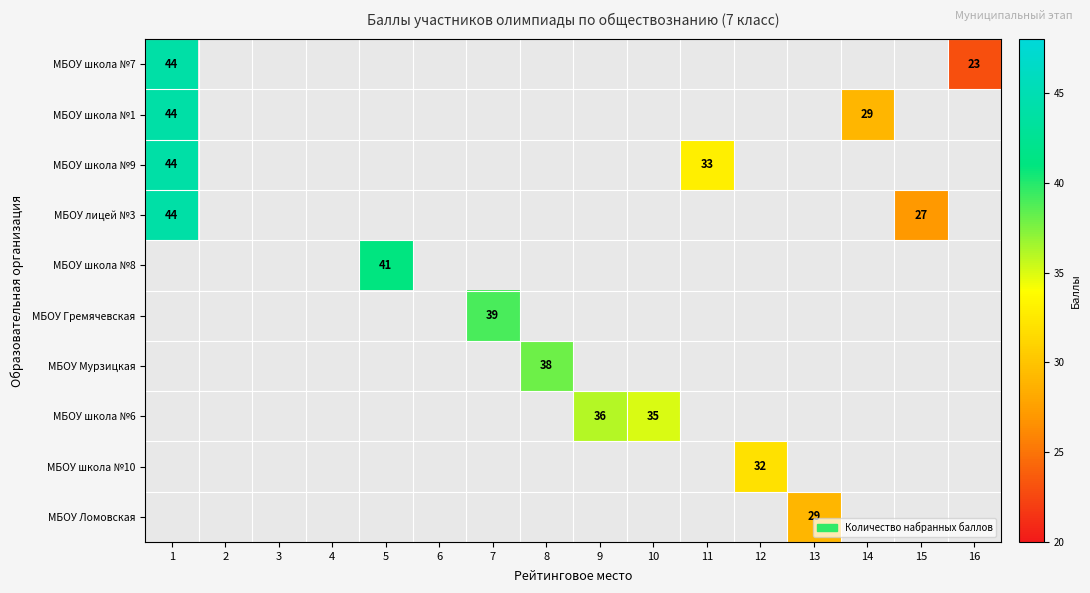

At which category does the chart reach its minimum across all series?

16